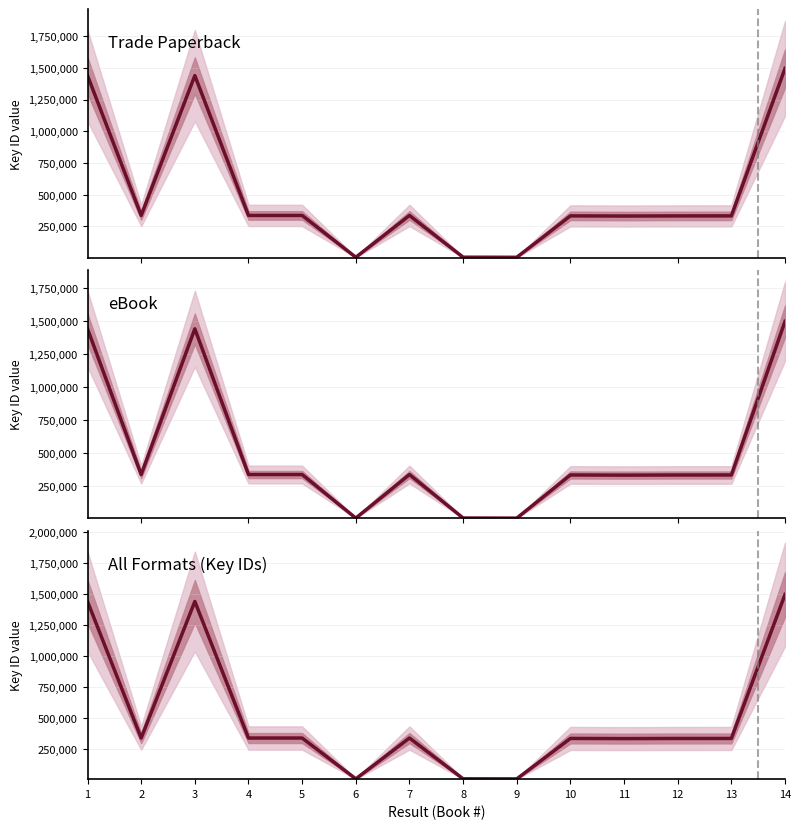

True or false: All Formats (Key IDs) and eBook cross at least once.

False